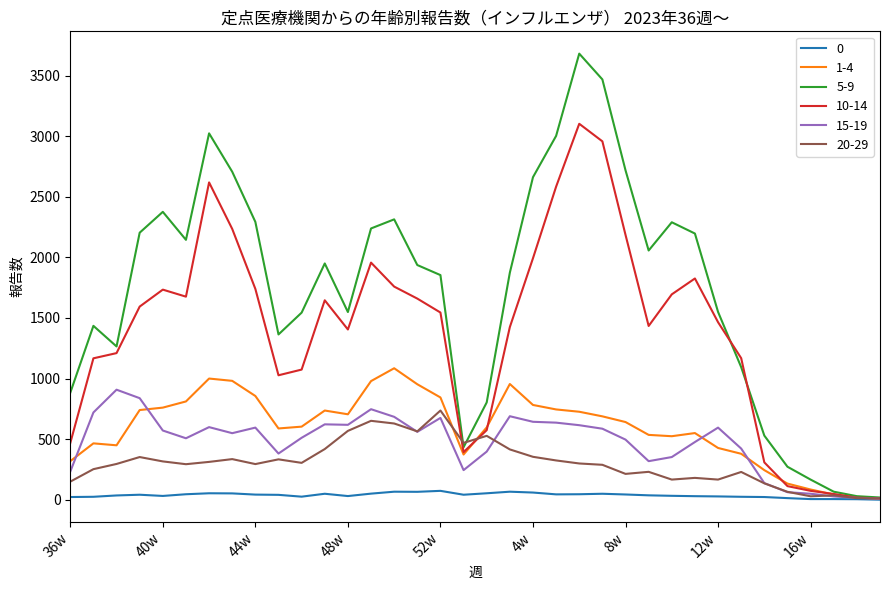

List the series in order of their peak value, lowest first.

0, 20-29, 15-19, 1-4, 10-14, 5-9